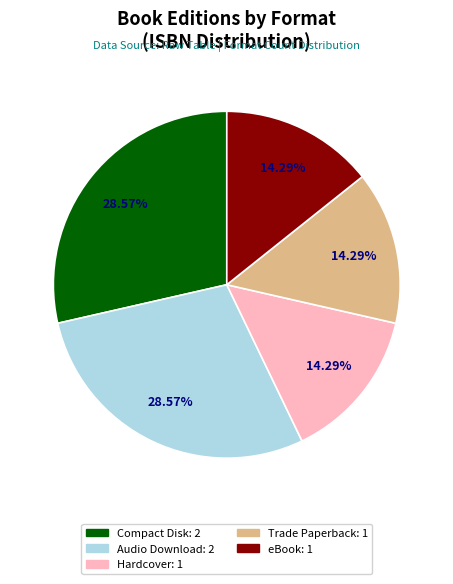

Is there a majority slice in this chart?

No